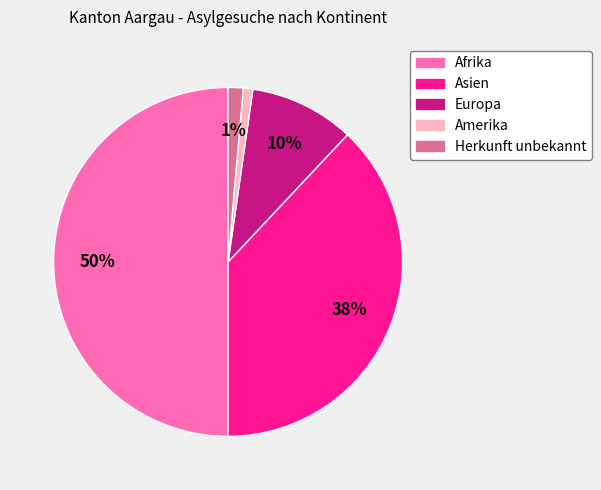

To the nearest percent, what is the combined percentage of Herkunft unbekannt and Europa?

11%